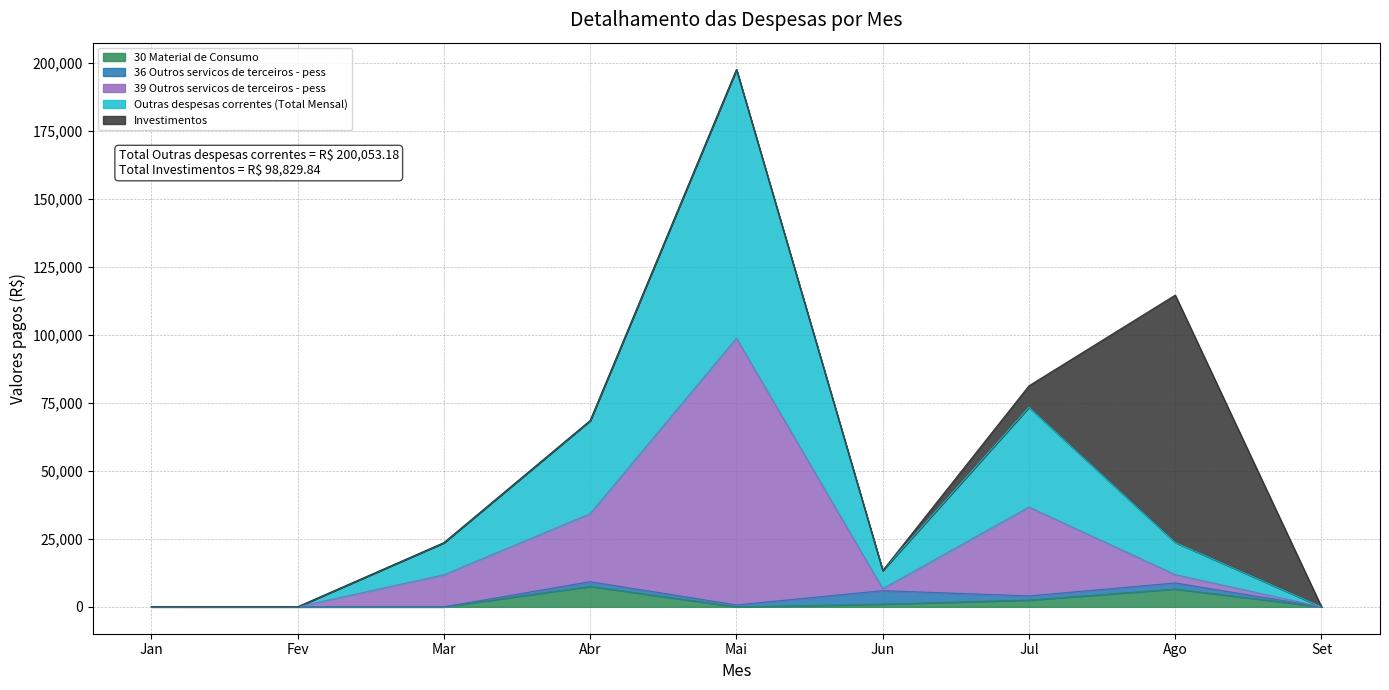

Where is the first local minimum for Outras despesas correntes (Total Mensal)?

Fev